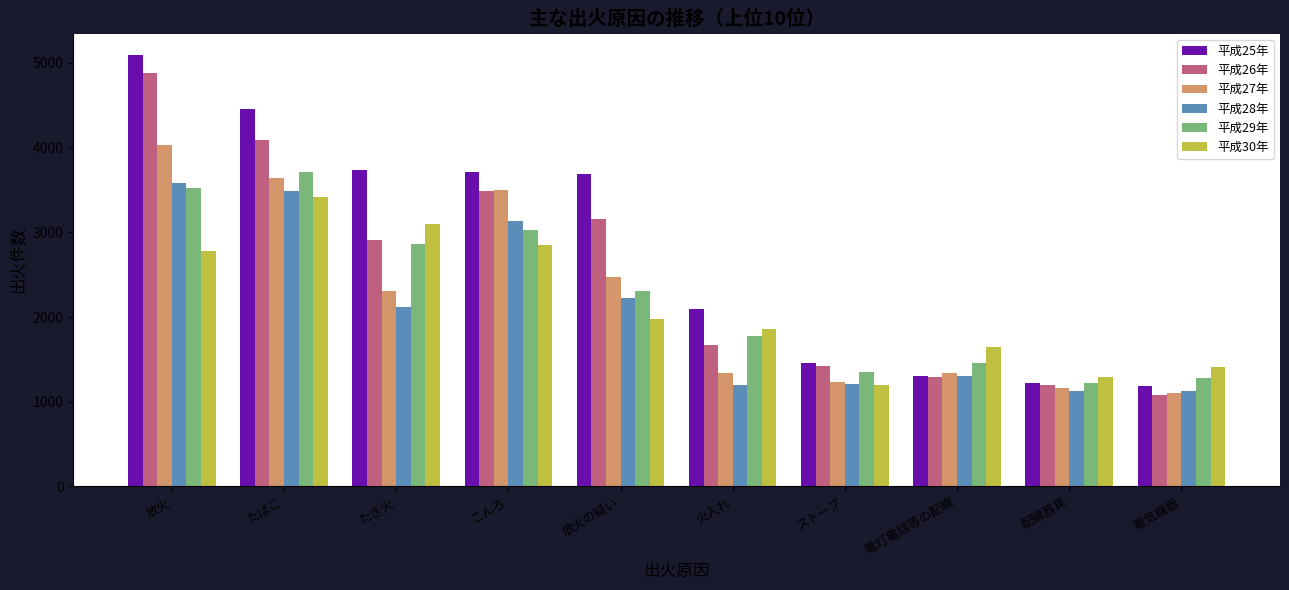

What is the average value of the 平成25年 series?

2795